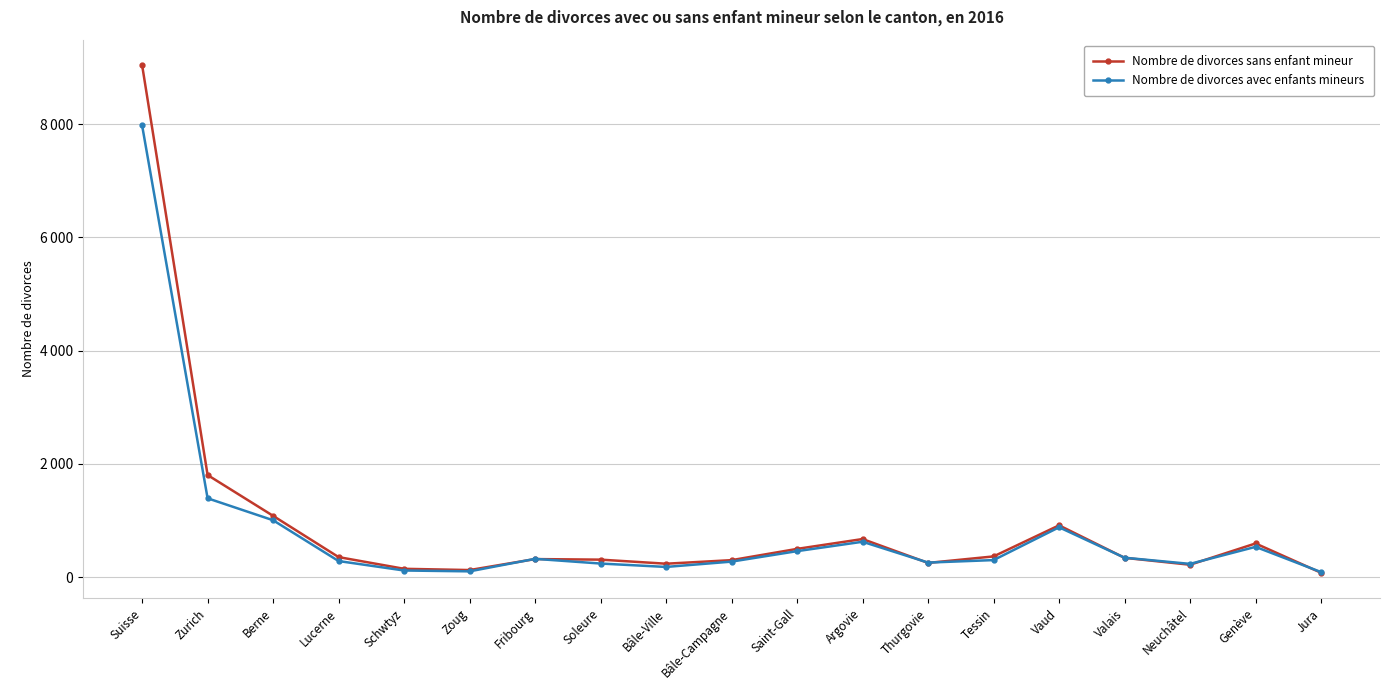

What are all the series names shown in the legend?

Nombre de divorces sans enfant mineur, Nombre de divorces avec enfants mineurs